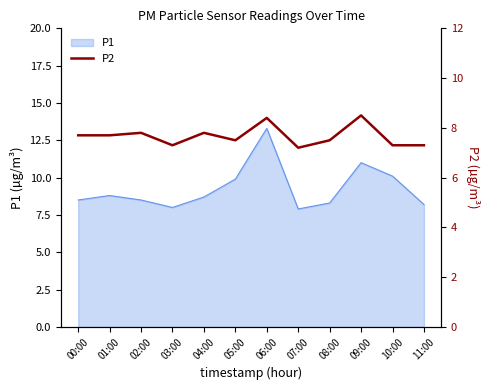

What is the lowest value of the P1 series?

7.9